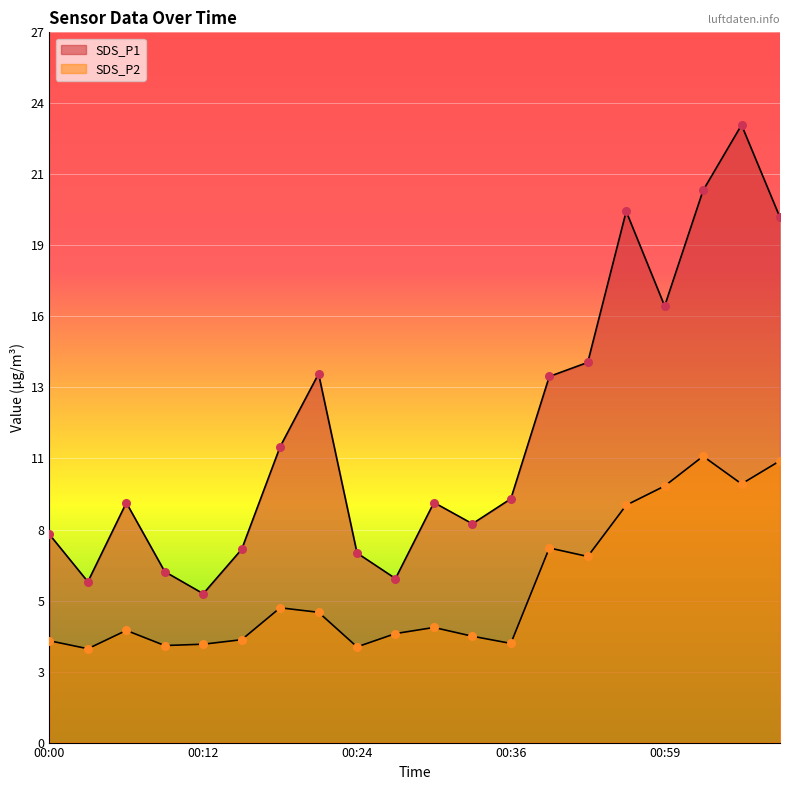

What is the total value across all series at 00:27?

10.3